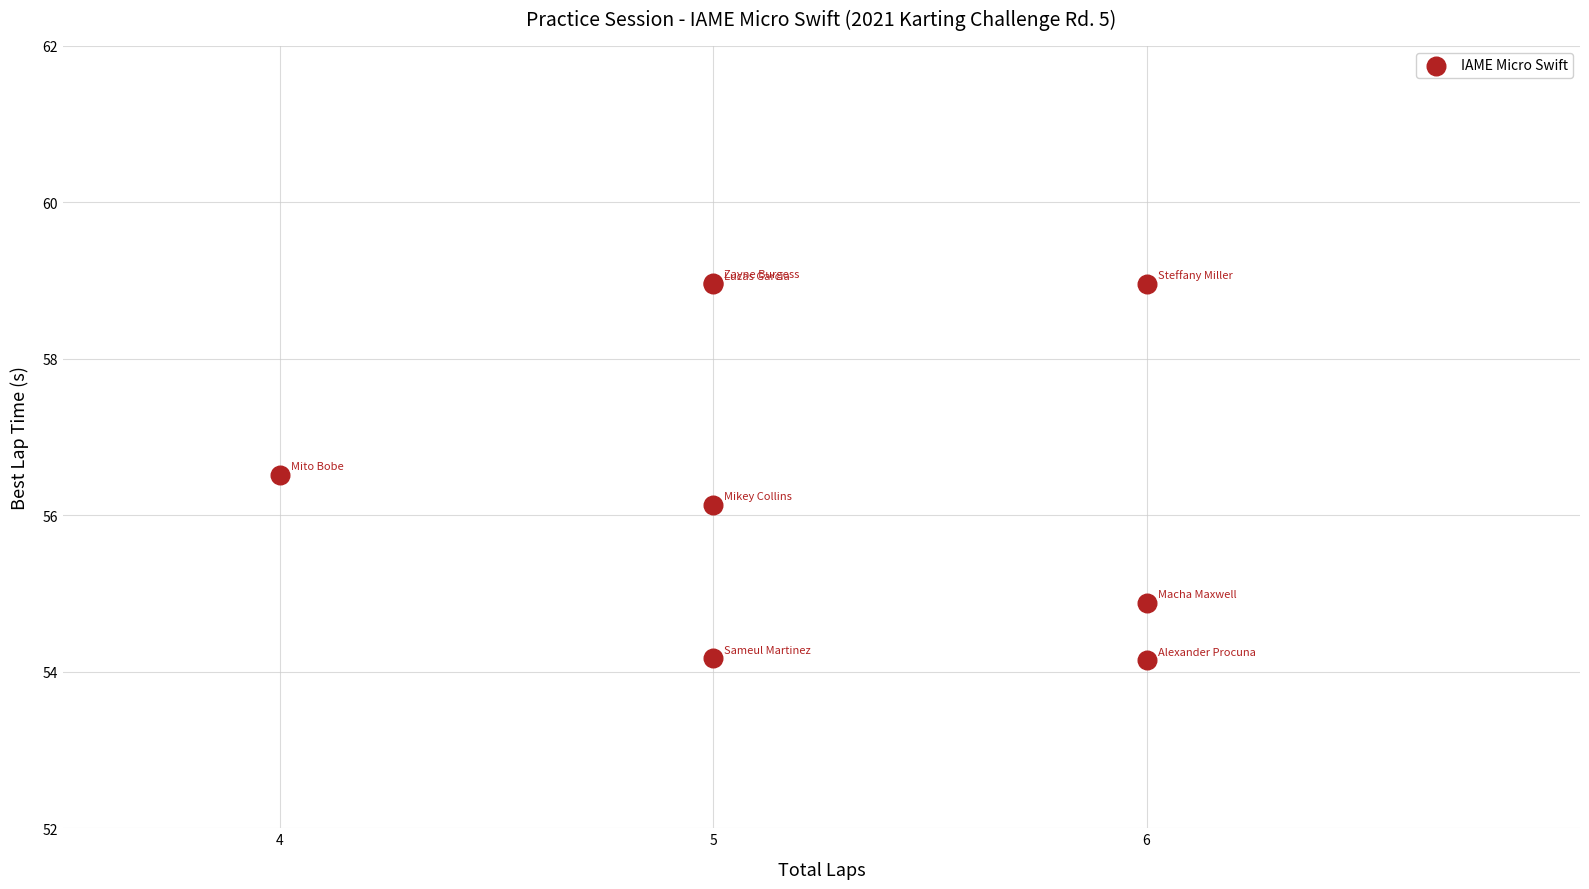

What Y value in the scatter plot is closest to 56?

56.1